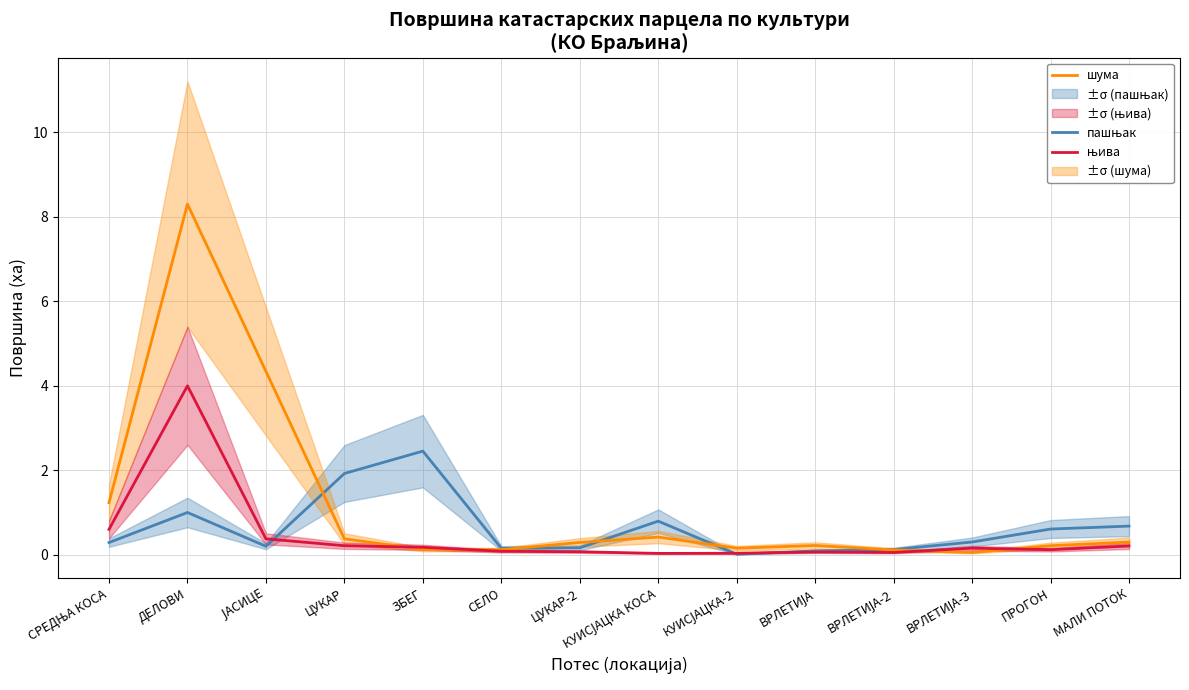

What is the label of the 14th point from the left?

МАЛИ ПОТОК